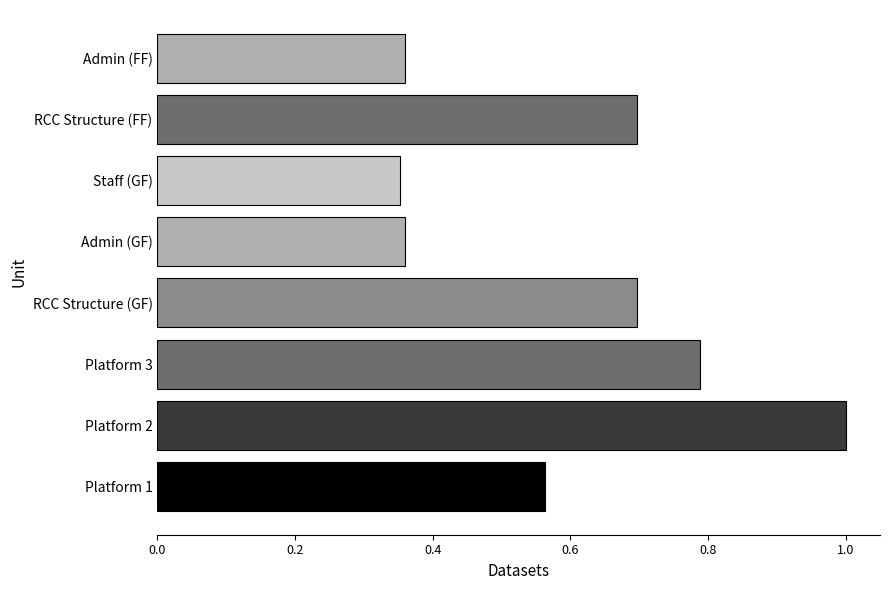

Which category has the highest value across all series?

Platform 2